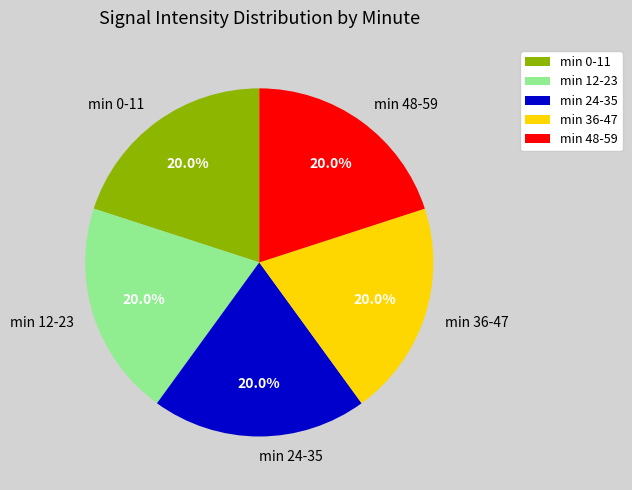

What is the ratio of the value at min 24-35 to the value at min 12-23?

1.0